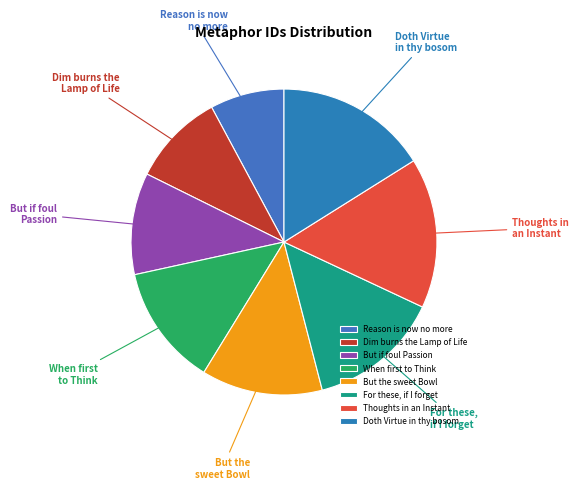

Does Doth Virtue in thy bosom represent more than half of the total?

No